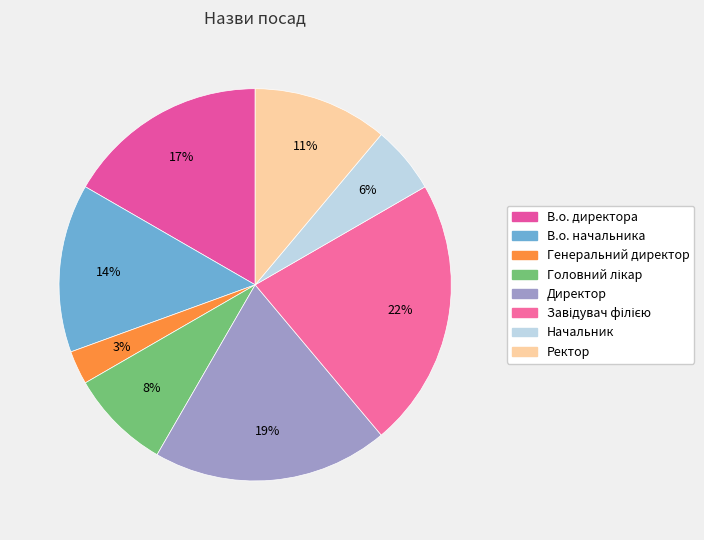

What percentage do В.о. начальника and Ректор together represent?

25.0%